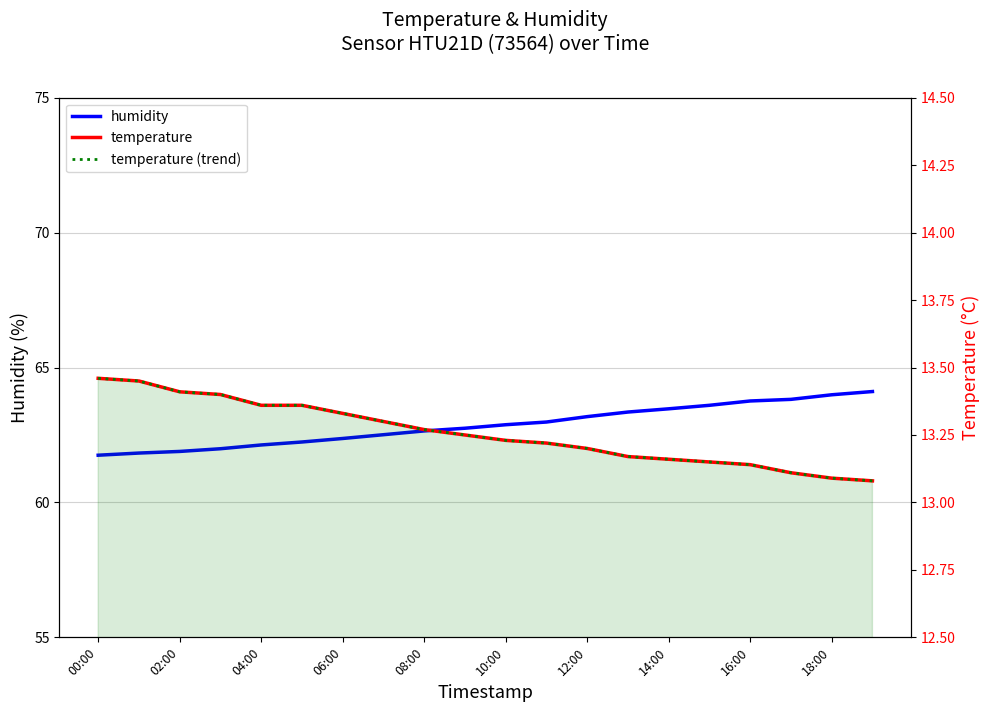

True or false: humidity and temperature intersect in this chart.

False